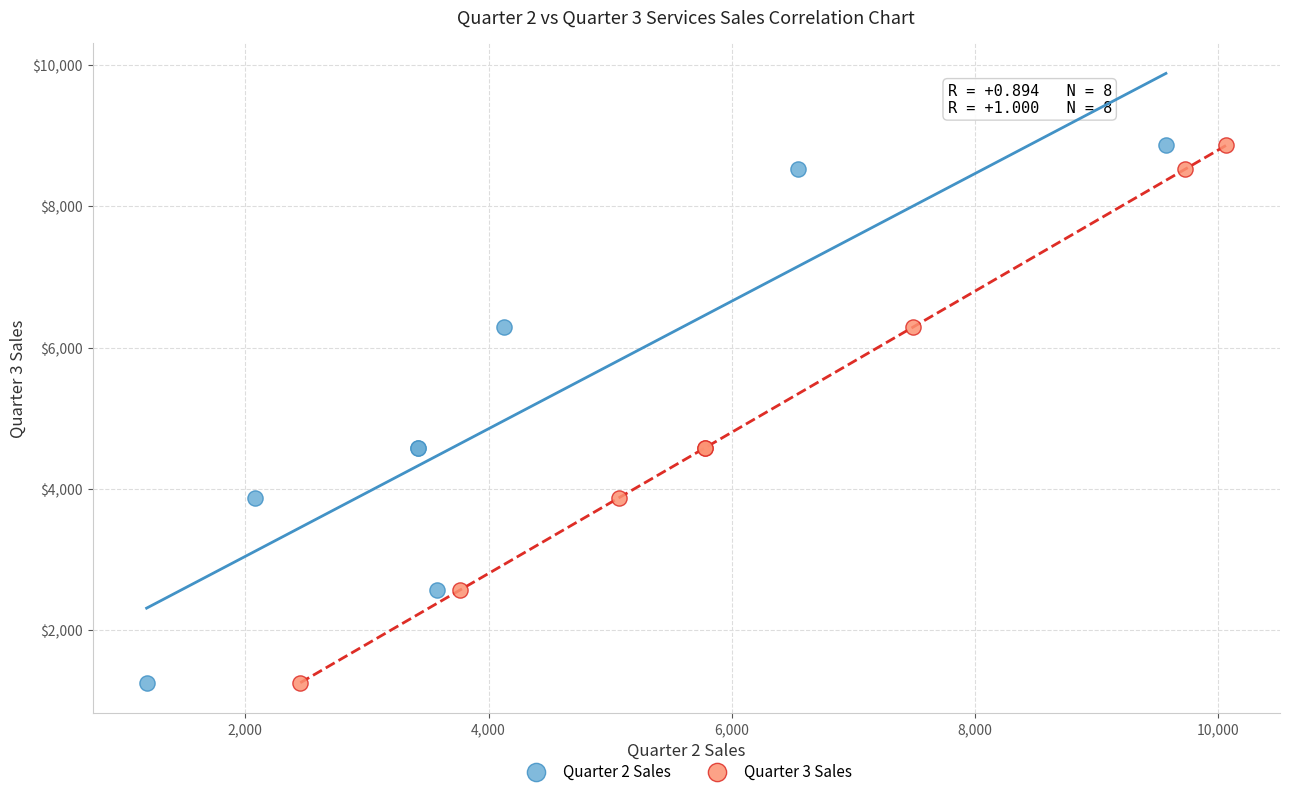

What are all the series names shown in the legend?

Quarter 2 Sales, Quarter 3 Sales